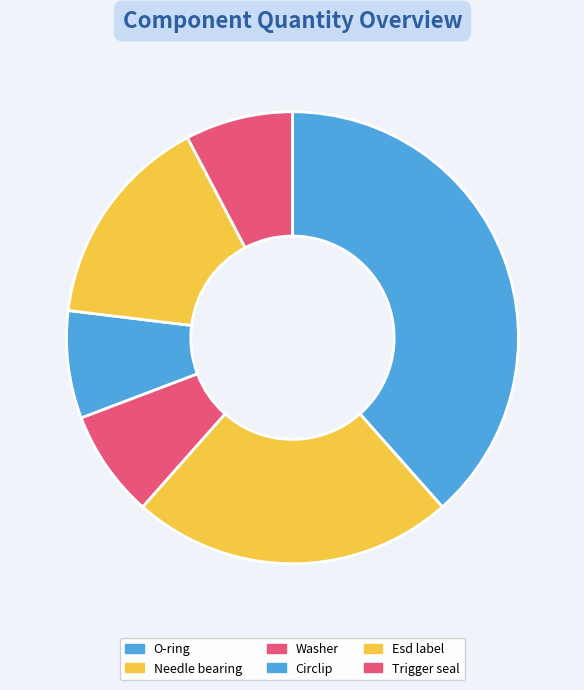

Is it true that Trigger seal is 8% of the pie?

True